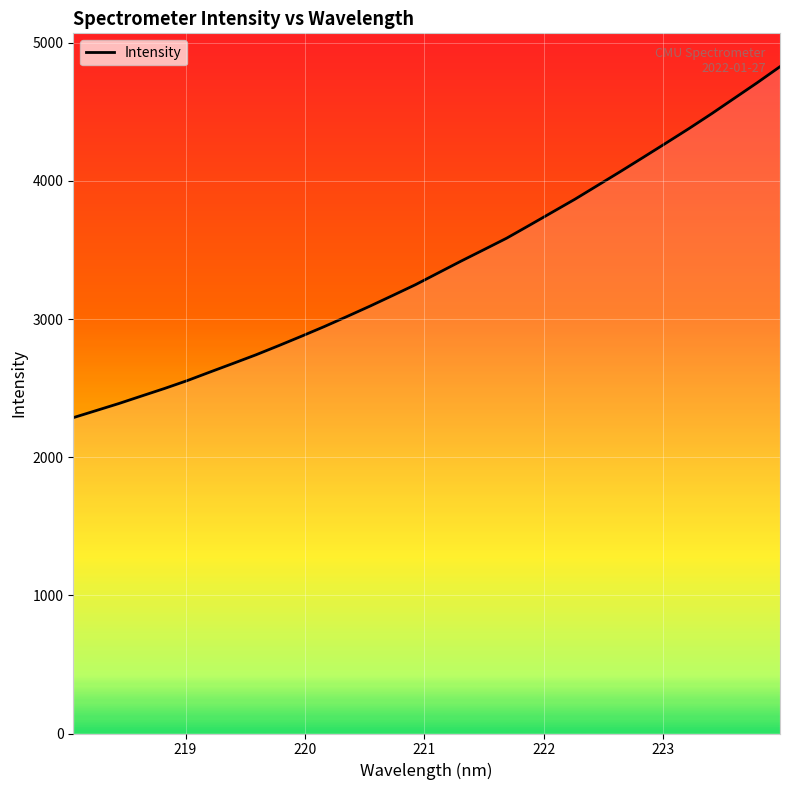

What is the minimum value shown in the chart?

2286.4